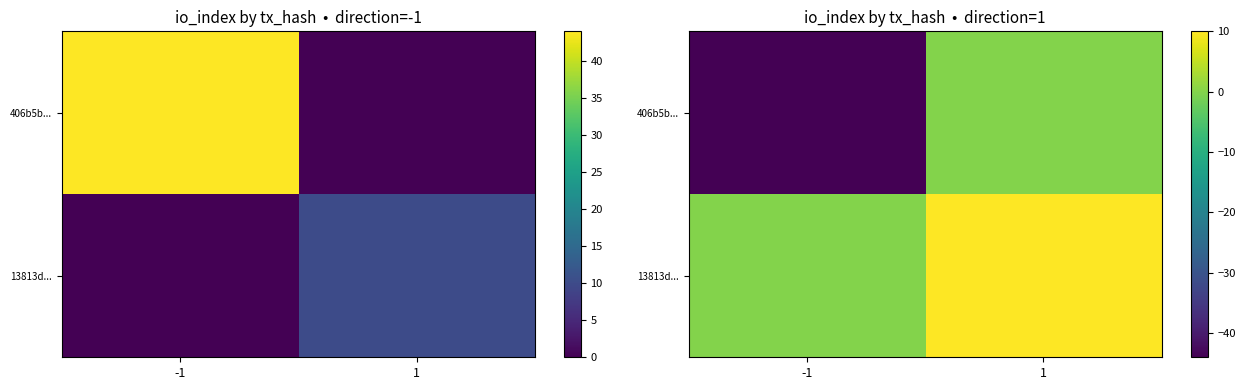

Which has a higher value, -1 or 1?

1